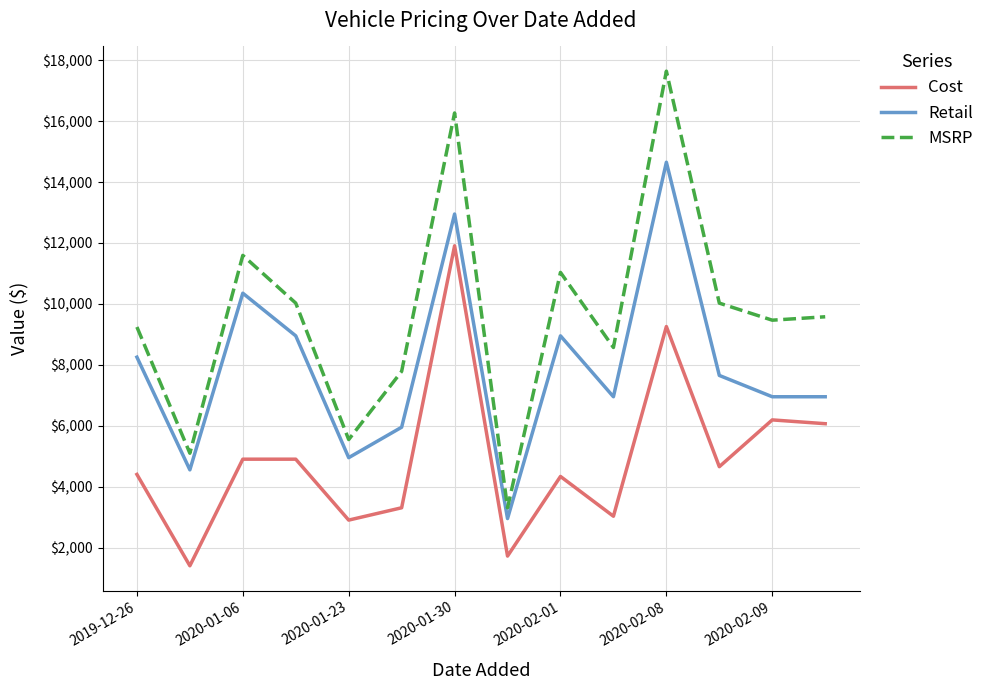

Which series has the largest total across all categories?

MSRP